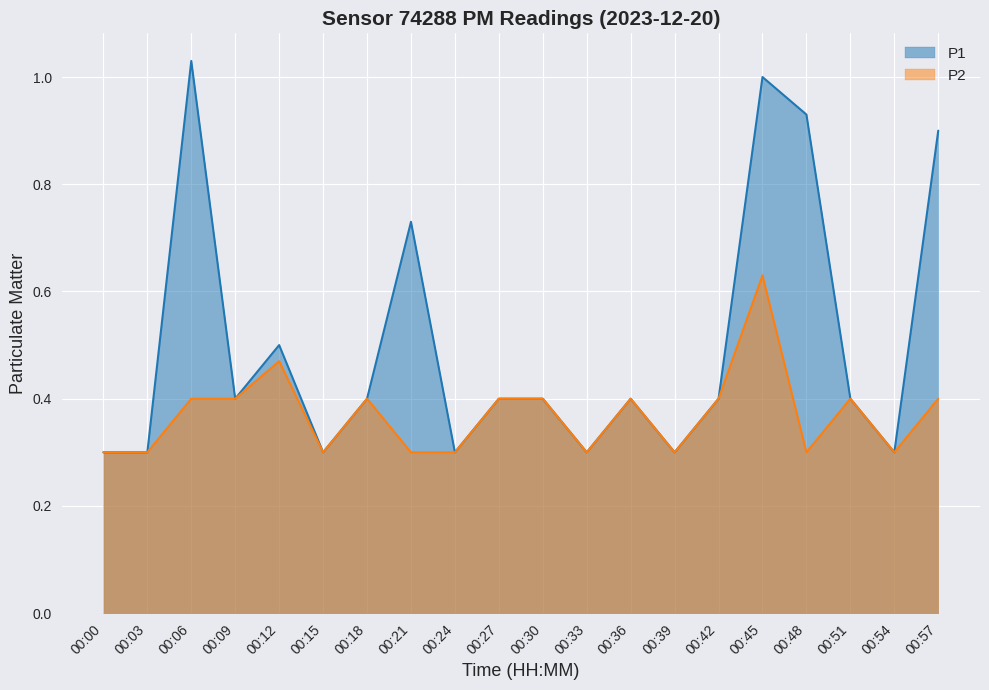

At 00:54, list the series in order from largest to smallest.

P1, P2